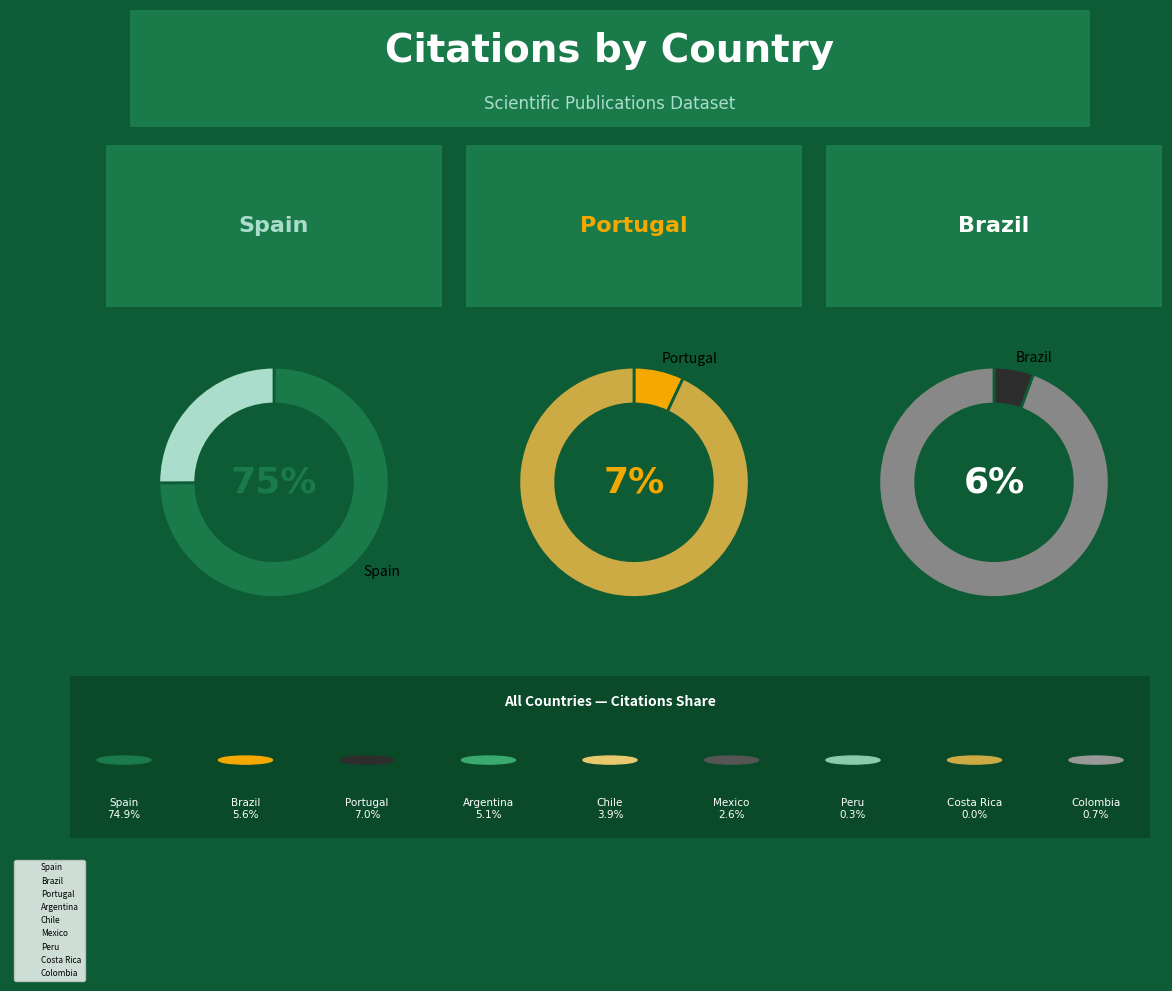

What is the ratio of the value at Chile to the value at Costa Rica?

157.3